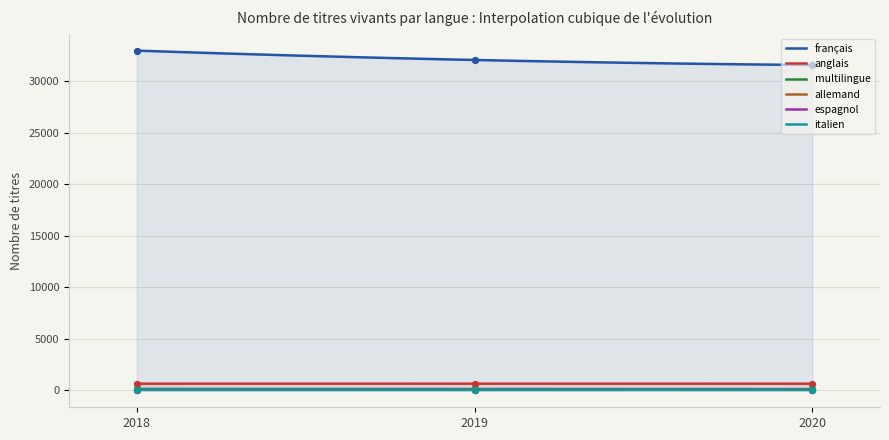

Which series reaches the maximum Y coordinate?

français